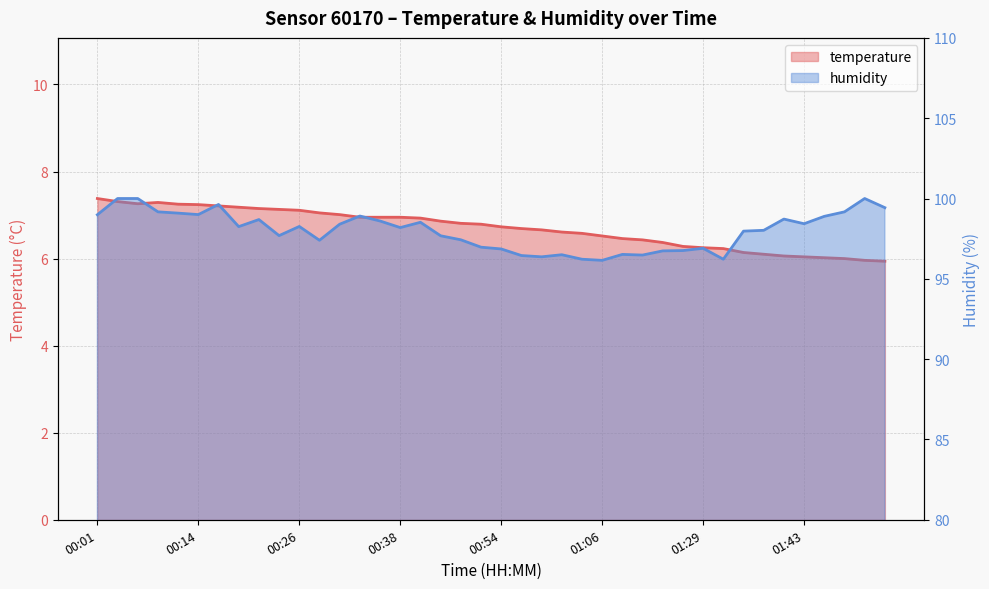

Does the chart display data point markers on the line(s)?

No